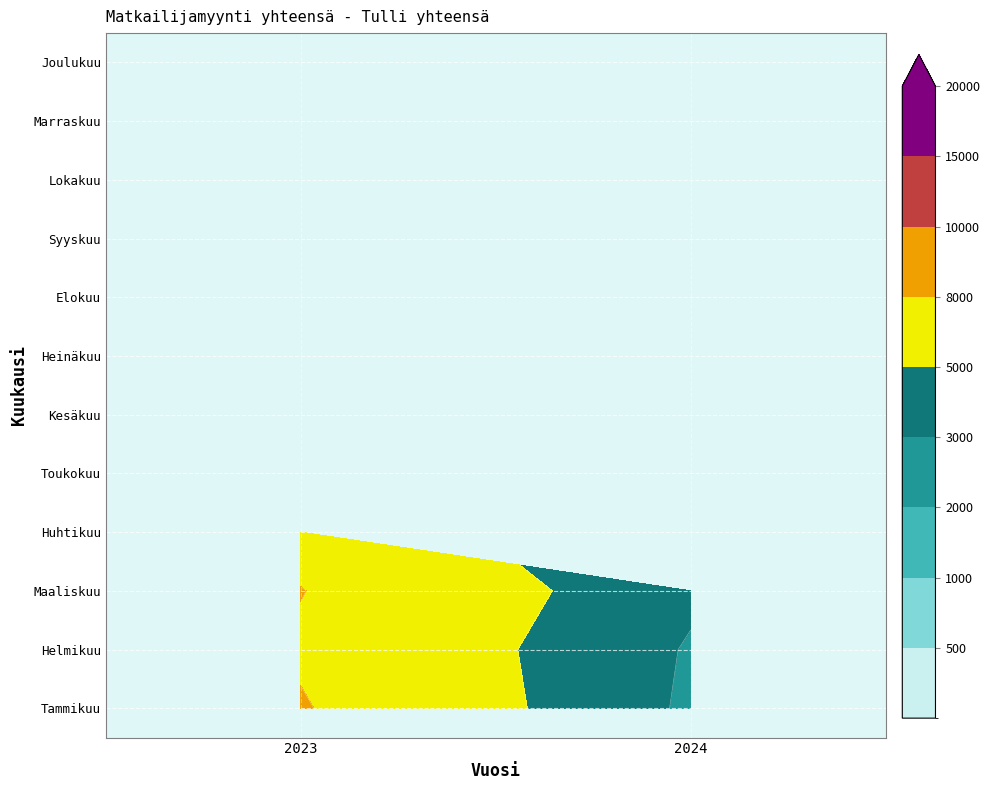

Reading right to left, extract all data points from this chart.

Tammikuu: 2702	8182
Helmikuu: 2843	7705
Maaliskuu: 3313	8064
Huhtikuu: 0	7157
Toukokuu: 0	7517
Kesäkuu: 0	6045
Heinäkuu: 0	8383
Elokuu: 0	8939
Syyskuu: 0	7307
Lokakuu: 0	17730
Marraskuu: 0	8708
Joulukuu: 0	1351